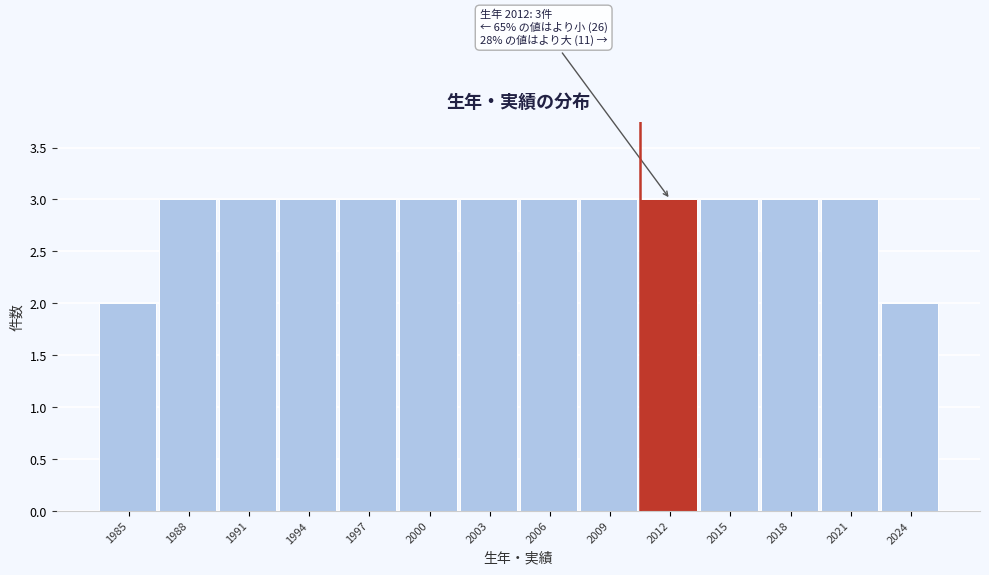

Reading left to right, what are all the values shown in this chart?

2	3	3	3	3	3	3	3	3	3	3	3	3	2